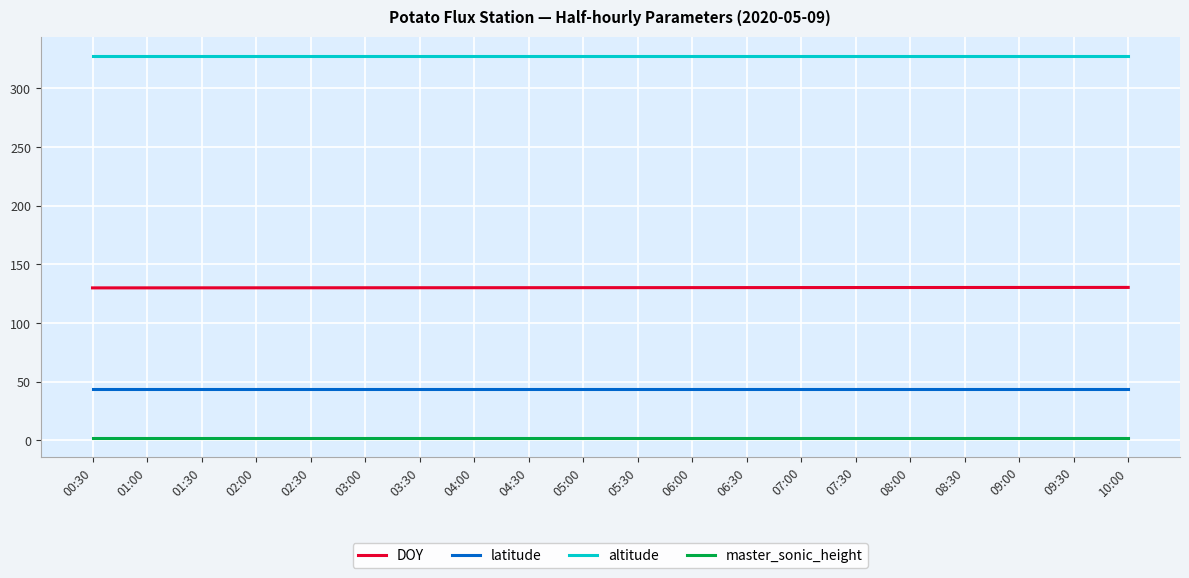

What is the difference between the highest and lowest values at 07:30?

326.0